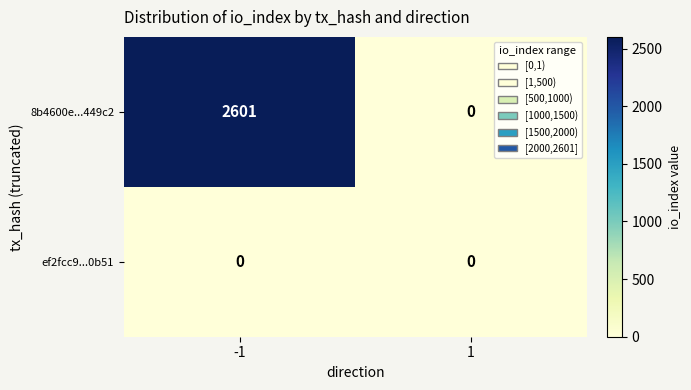

Reading left to right, transcribe all the data shown in this chart.

8b4600e...449c2: -1=2601	1=0
ef2fcc9...0b51: -1=0	1=0